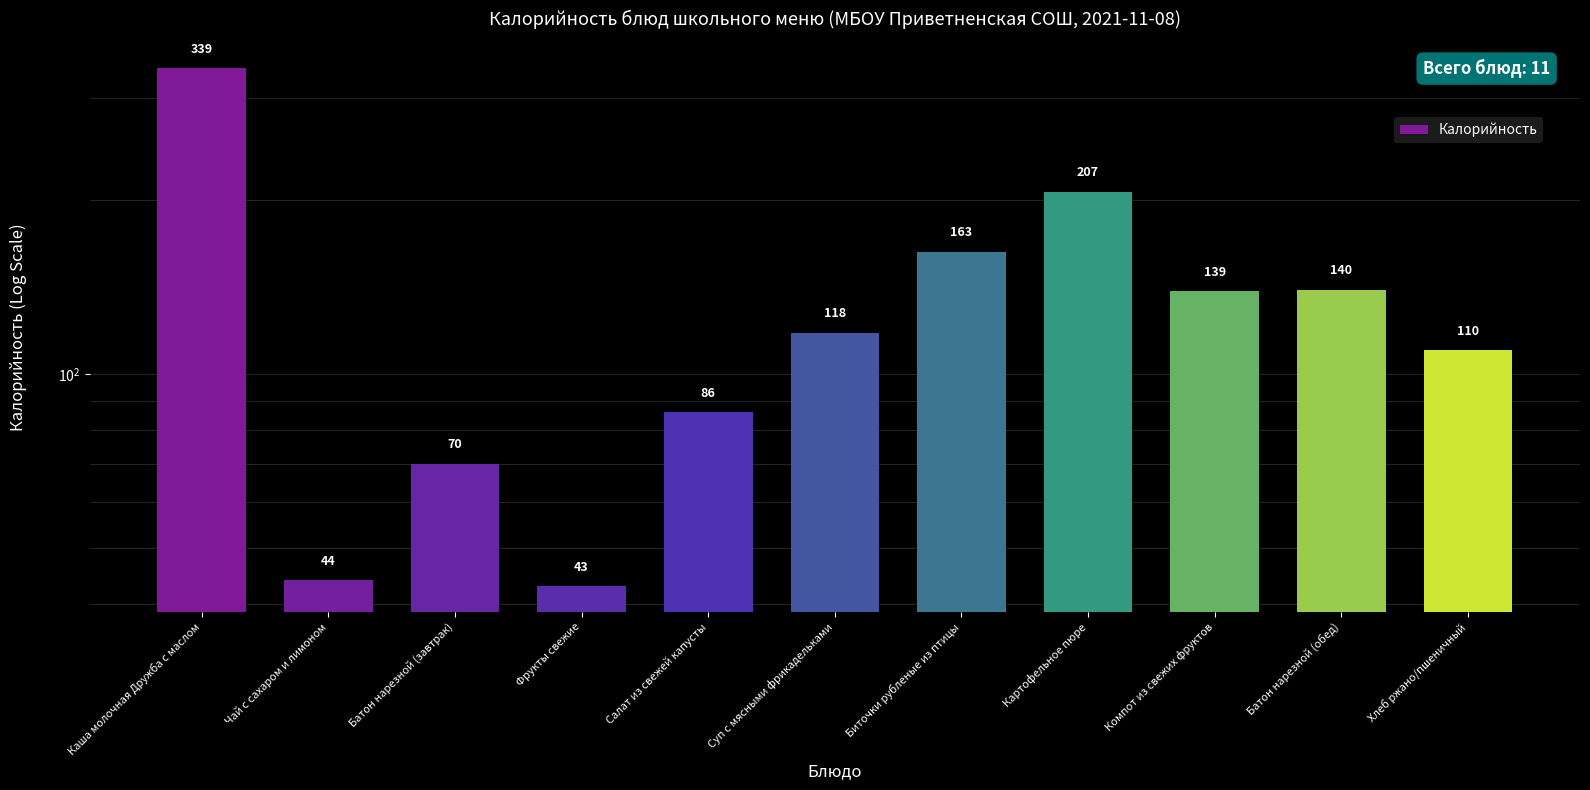

Does the chart contain stacked bars?

No